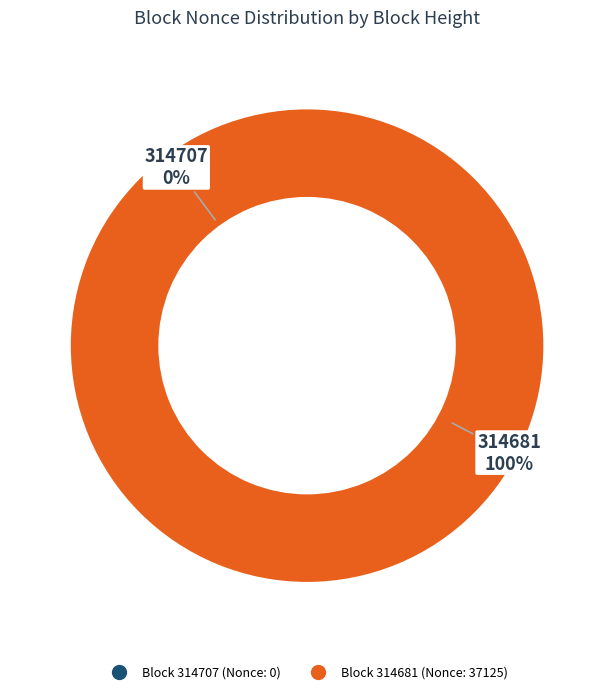

Which category has the smallest portion of the pie?

314707